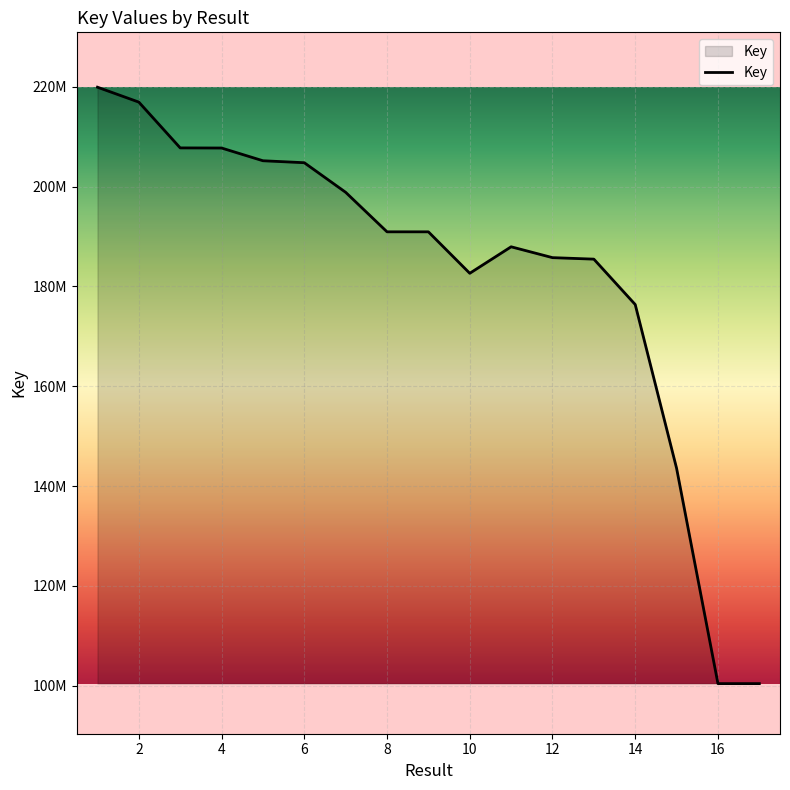

Where is the first local minimum?

10